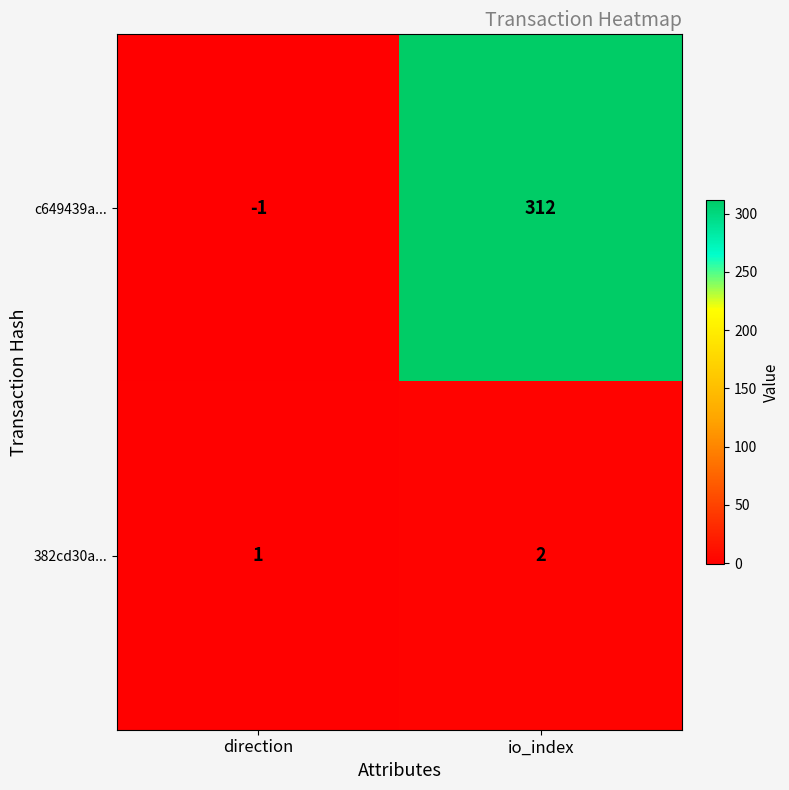

Rank the series by their maximum value, from lowest to highest.

382cd30a..., c649439a...